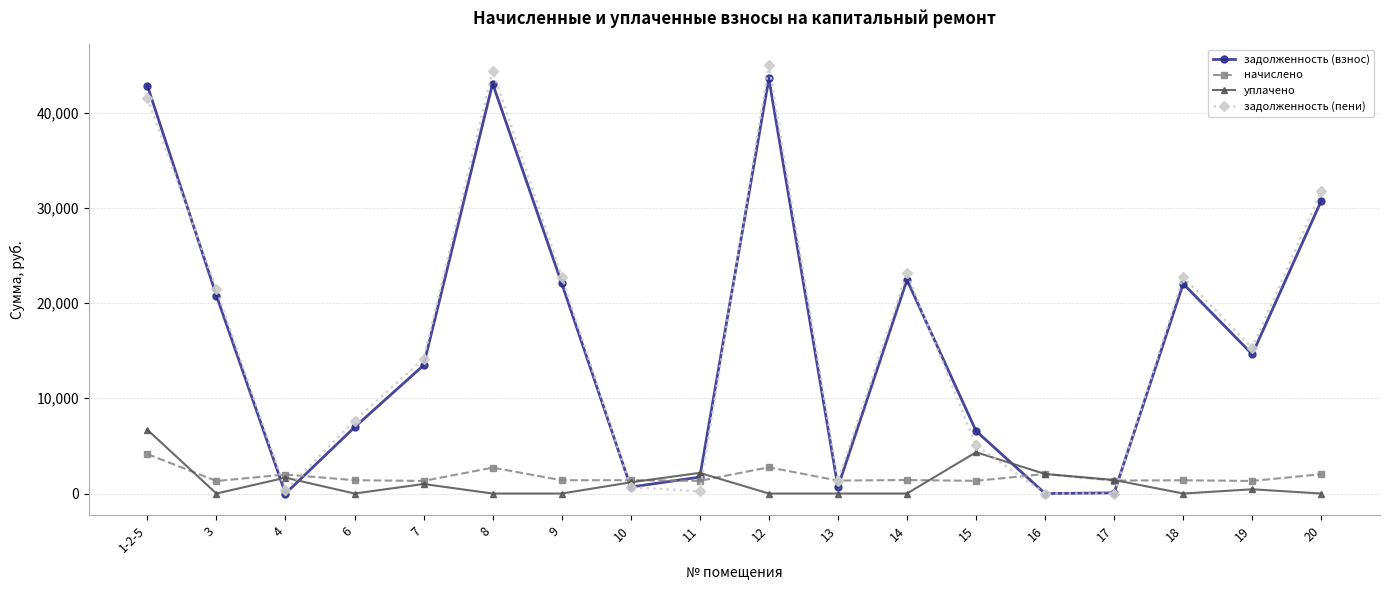

What are all the series names shown in the legend?

задолженность (взнос), начислено, уплачено, задолженность (пени)